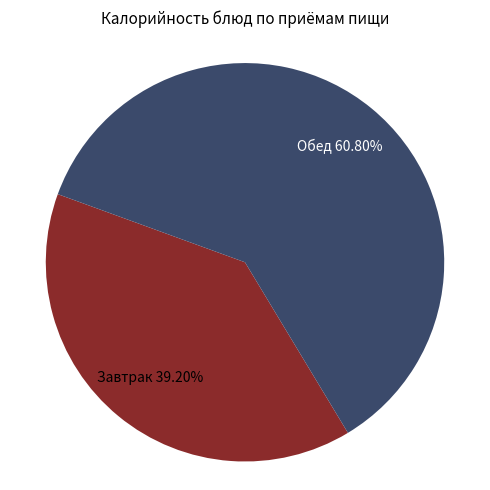

Does any single category account for the majority?

Yes